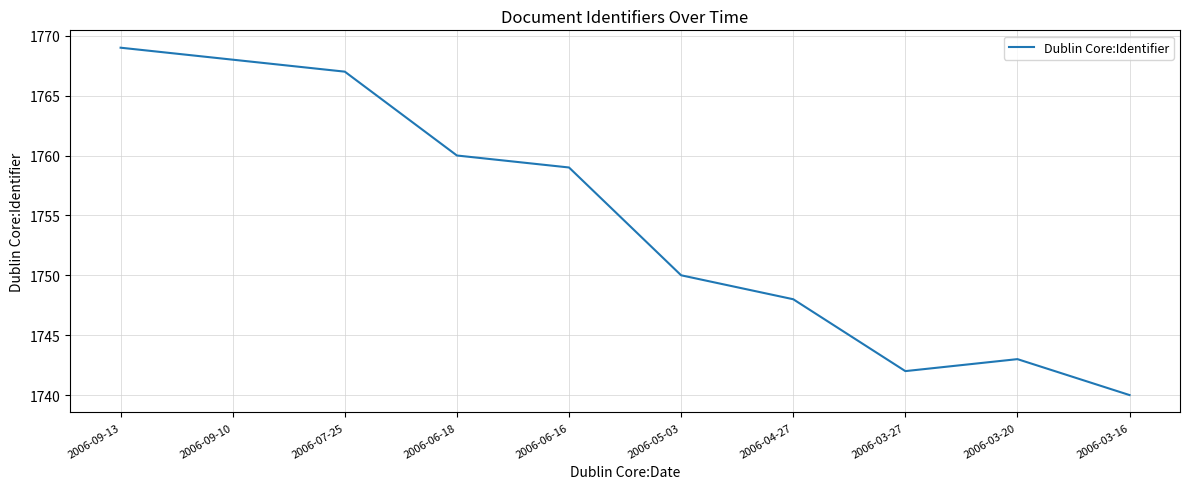

Reading left to right, list all the values displayed in this chart.

2006-09-13=1769	2006-09-10=1768	2006-07-25=1767	2006-06-18=1760	2006-06-16=1759	2006-05-03=1750	2006-04-27=1748	2006-03-27=1742	2006-03-20=1743	2006-03-16=1740